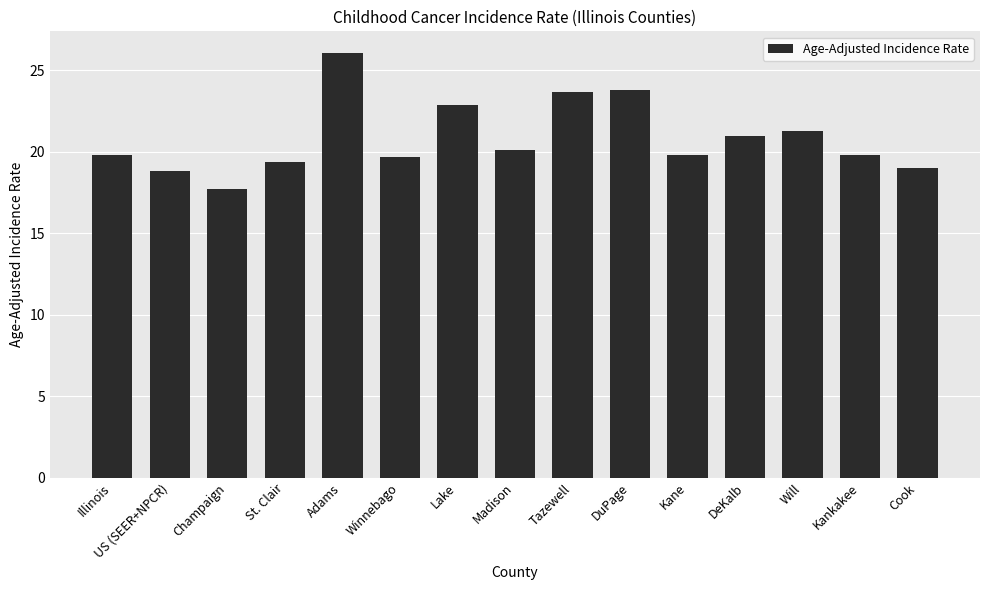

What is the label of the 15th bar from the left?

Cook